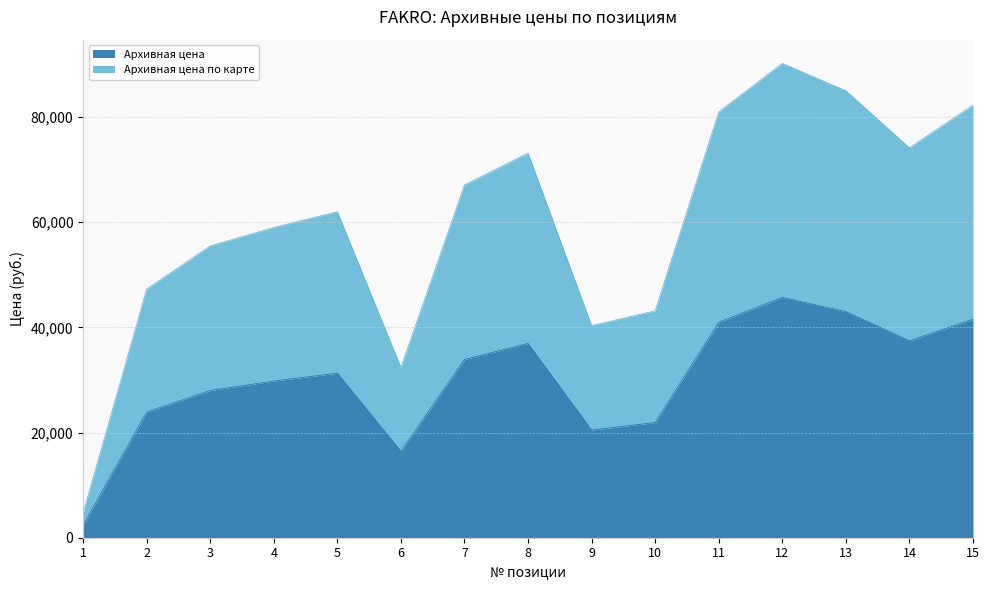

How many interior local peaks does the Архивная цена series have?

3